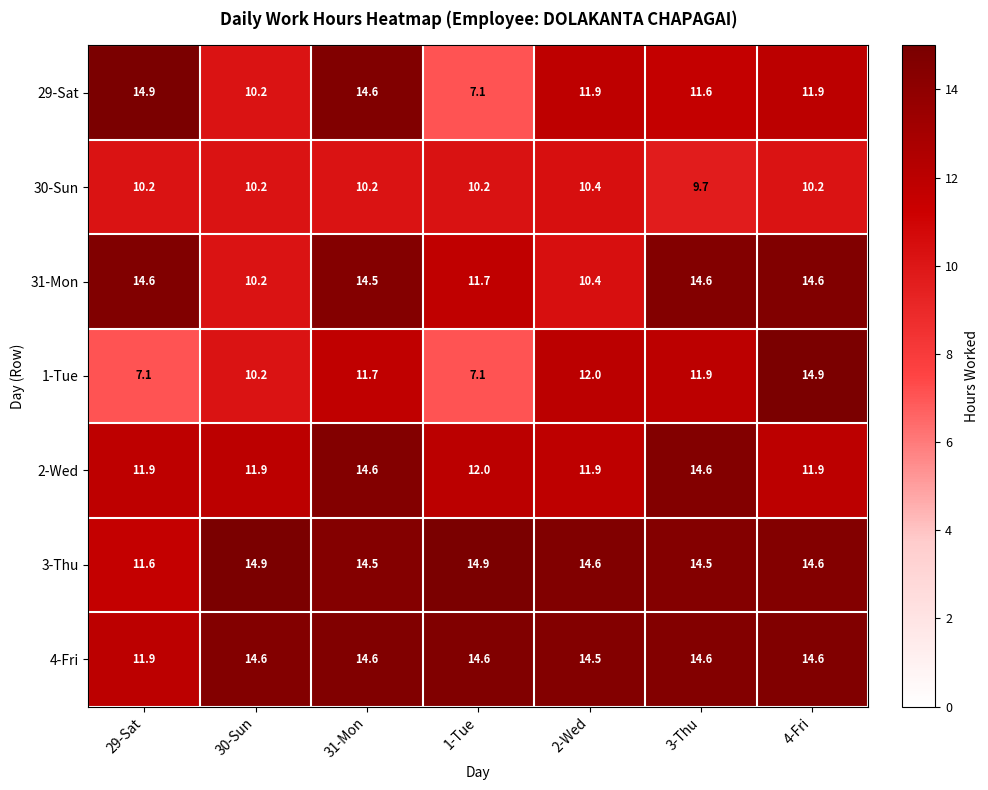

Is it true that 1-Tue equals 11.7 at 31-Mon?

True